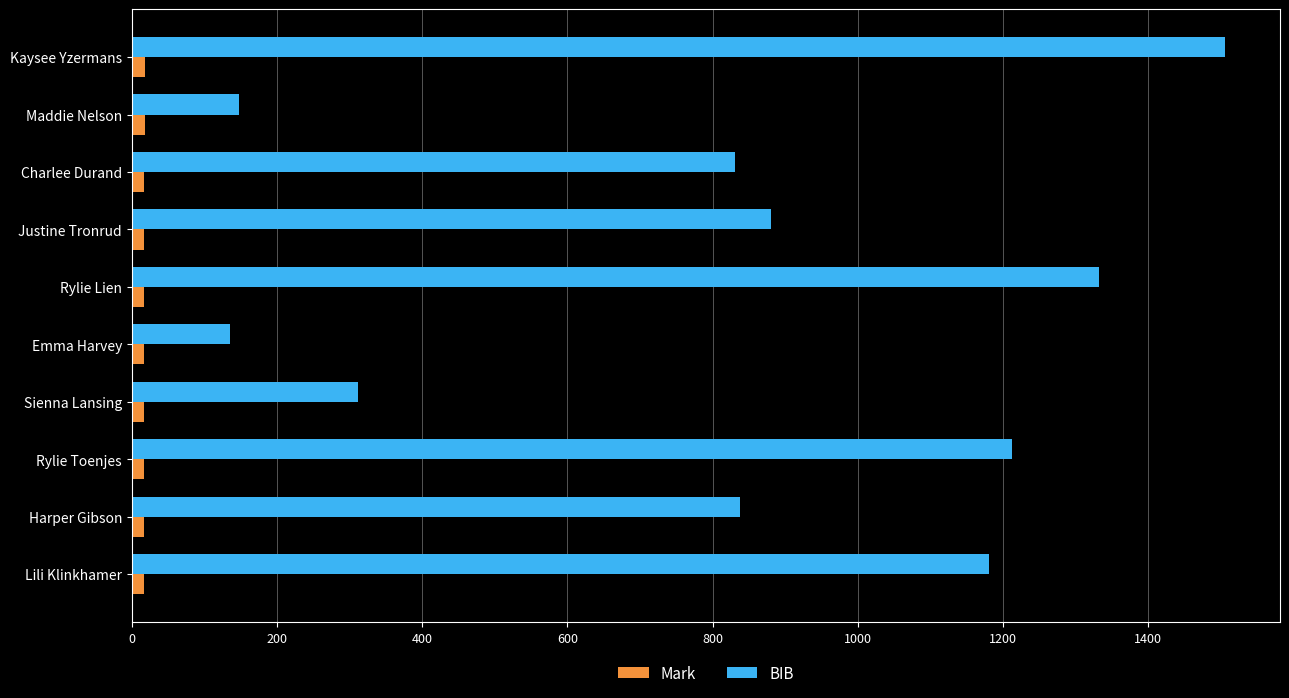

Between Lili Klinkhamer and Maddie Nelson, which series saw the biggest shift?

BIB